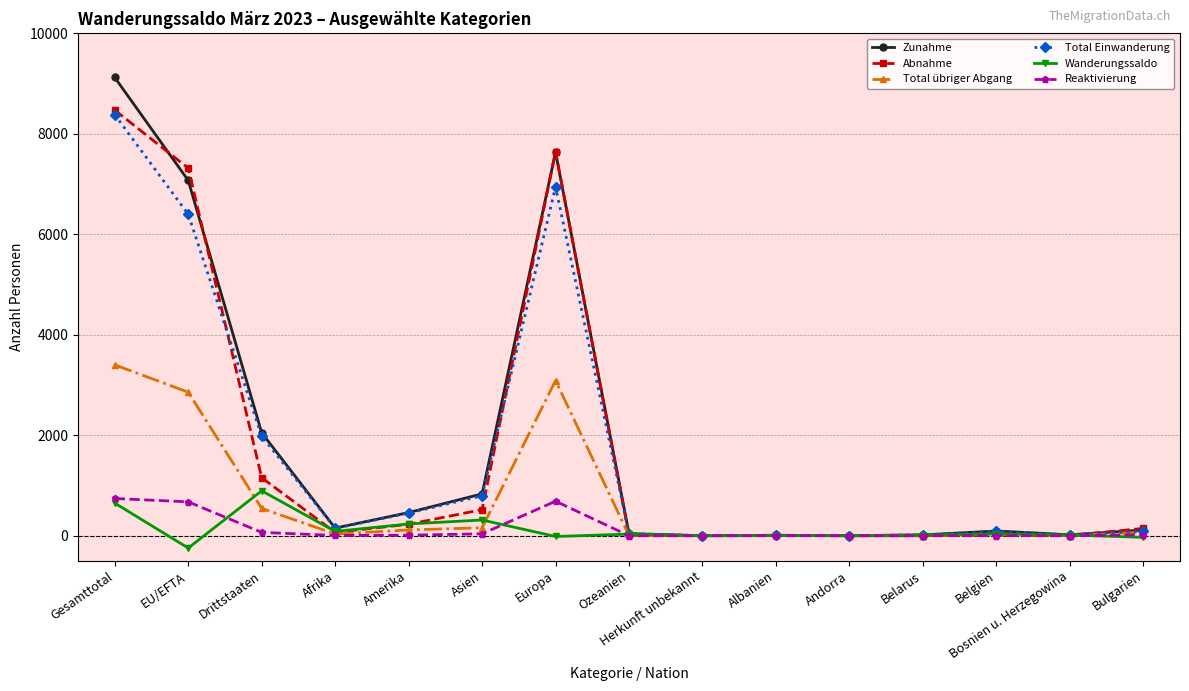

Where is the first local maximum for Zunahme?

Europa